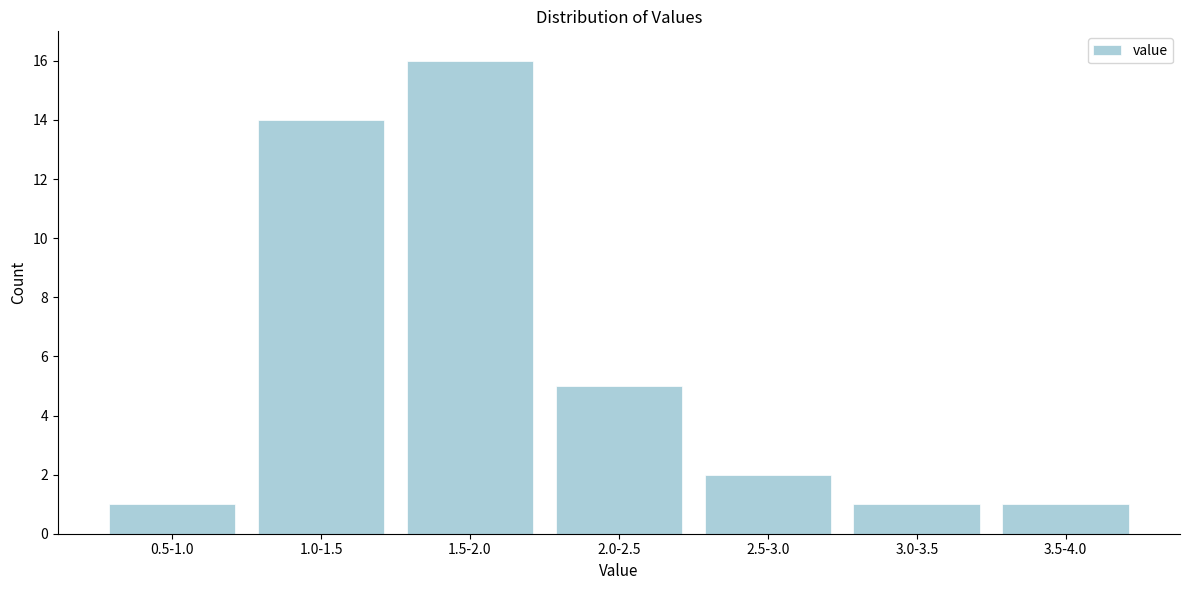

Reading left to right, list all the values displayed in this chart.

0.5-1.0=1	1.0-1.5=14	1.5-2.0=16	2.0-2.5=5	2.5-3.0=2	3.0-3.5=1	3.5-4.0=1